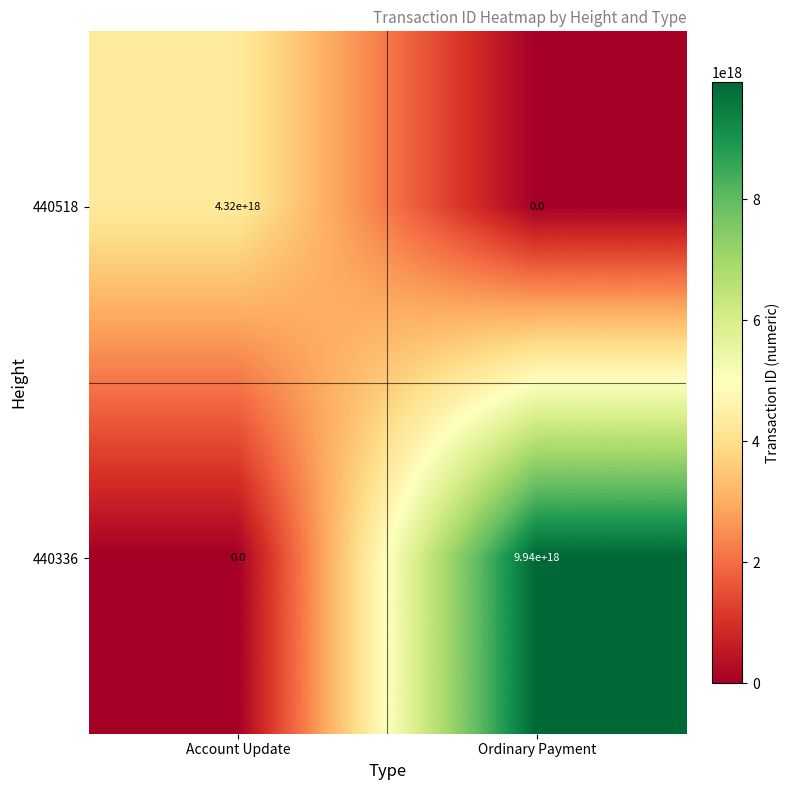

Which series has the widest spread of values?

440336